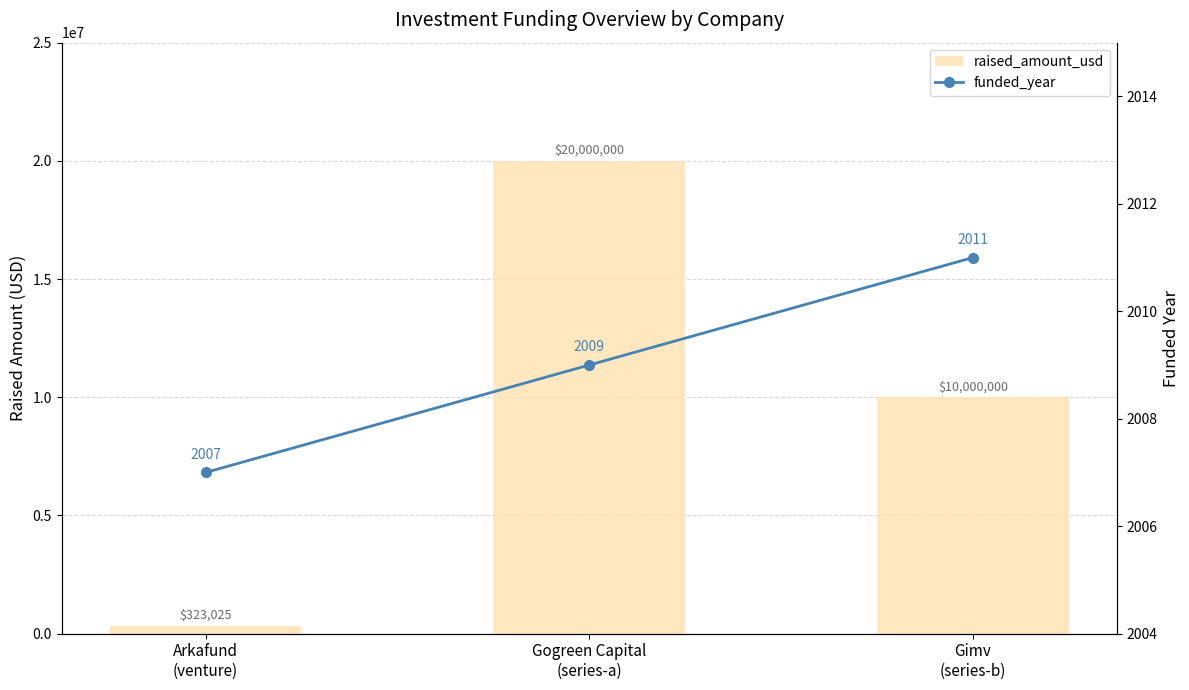

Reading left to right, transcribe all the data shown in this chart.

raised_amount_usd: 323025	20000000	10000000
funded_year: 2007	2009	2011